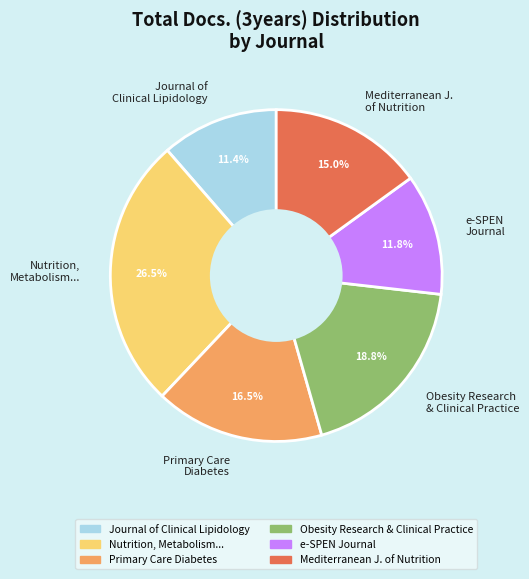

What percentage is NOT represented by Obesity Research & Clinical Practice?

81.2%